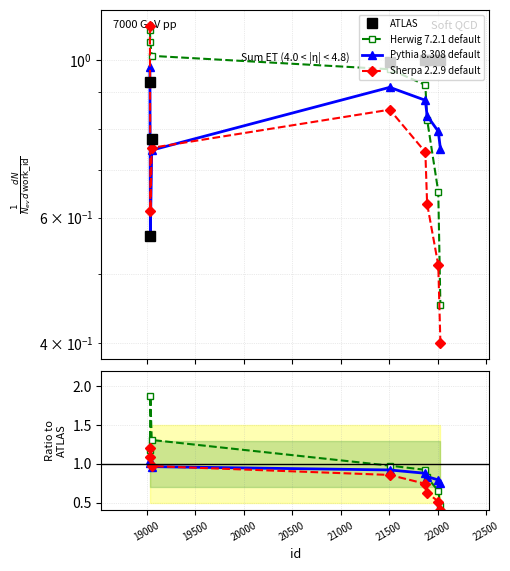

Which has a higher value, 21873 or 21506?

21873